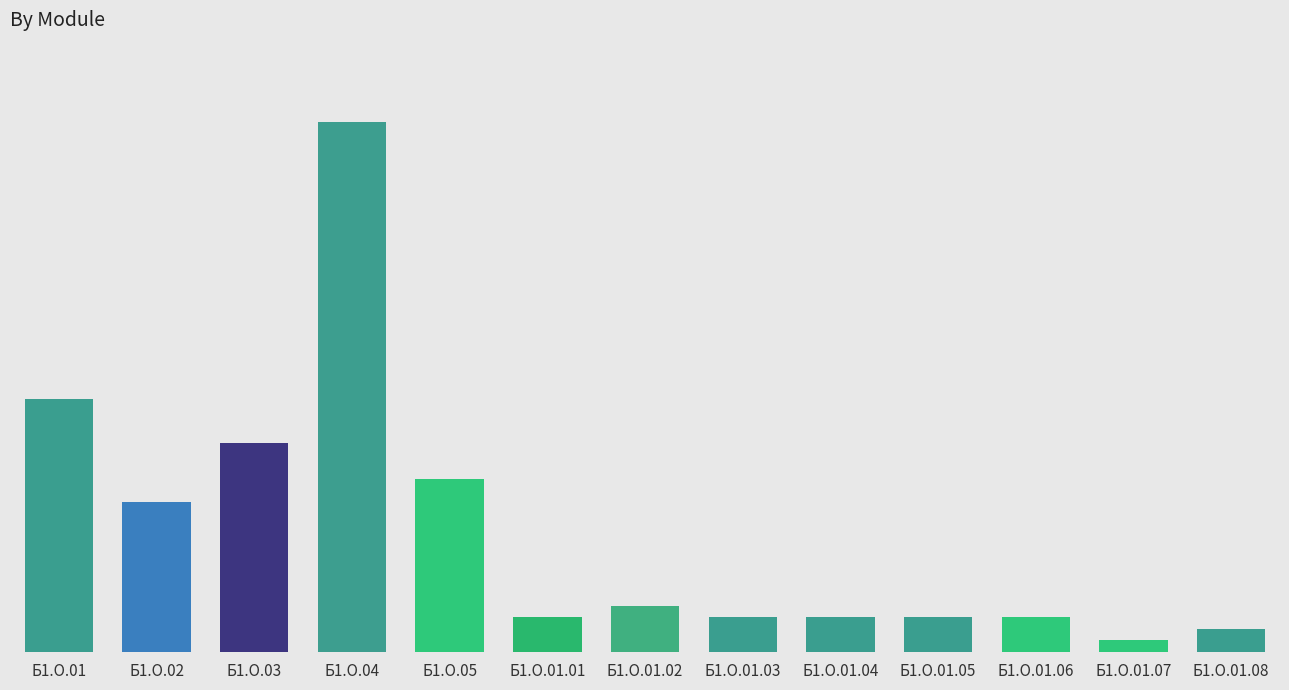

What is the difference between the maximum and minimum values?

1620